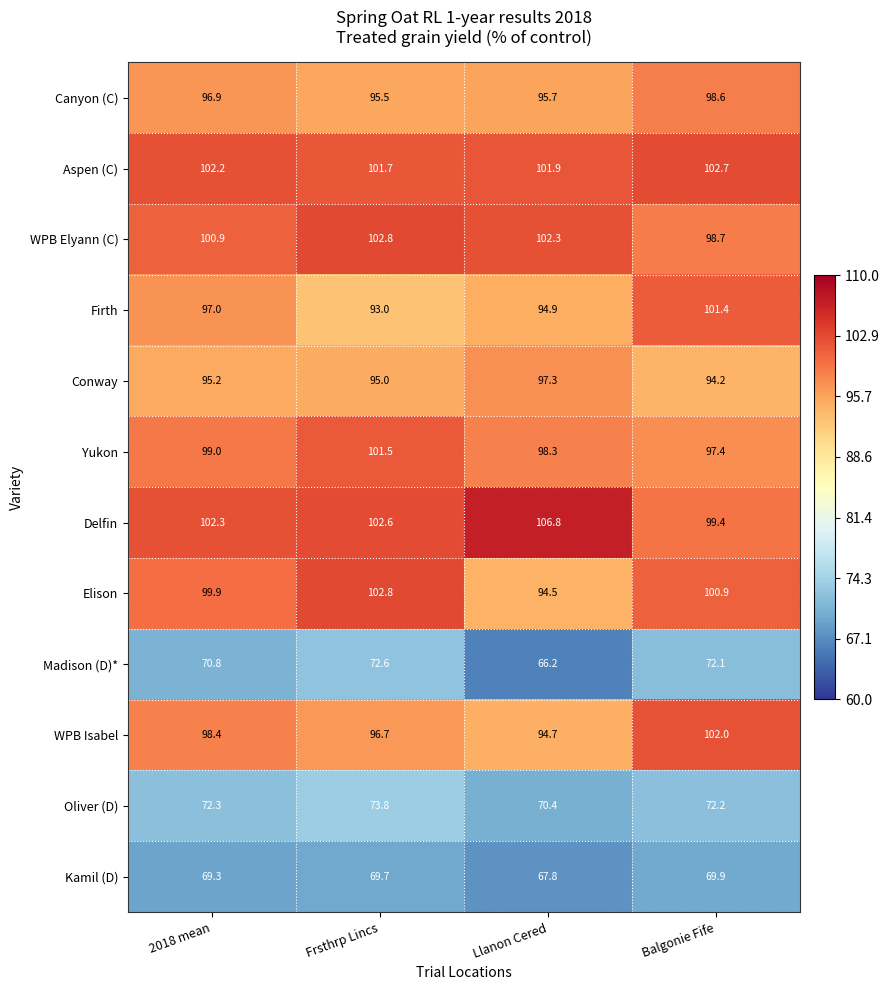

Which series has the largest range (max minus min)?

Firth